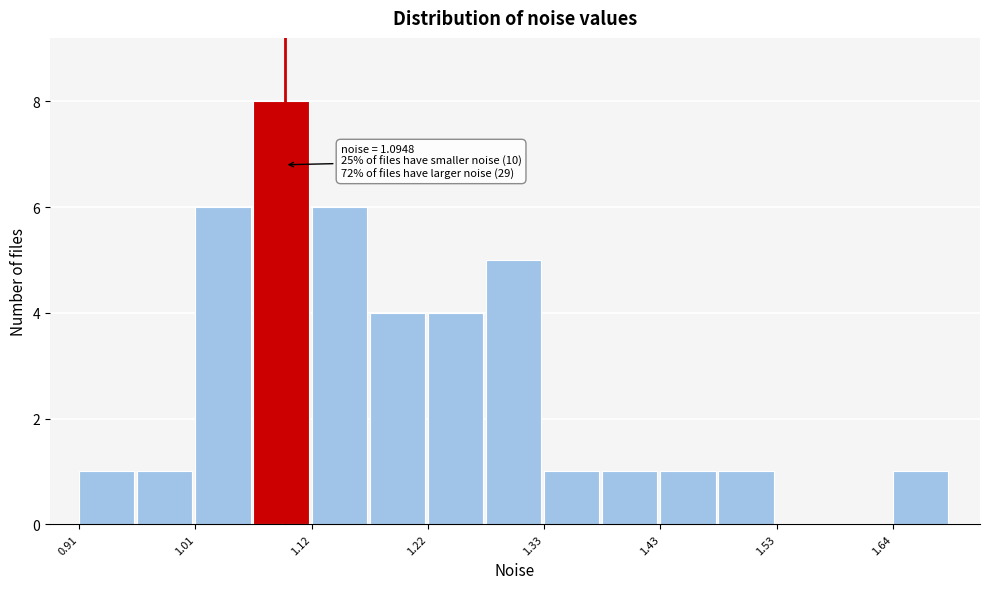

Read against the x-axis, roughly where is the centre of the tallest bar?

1.10